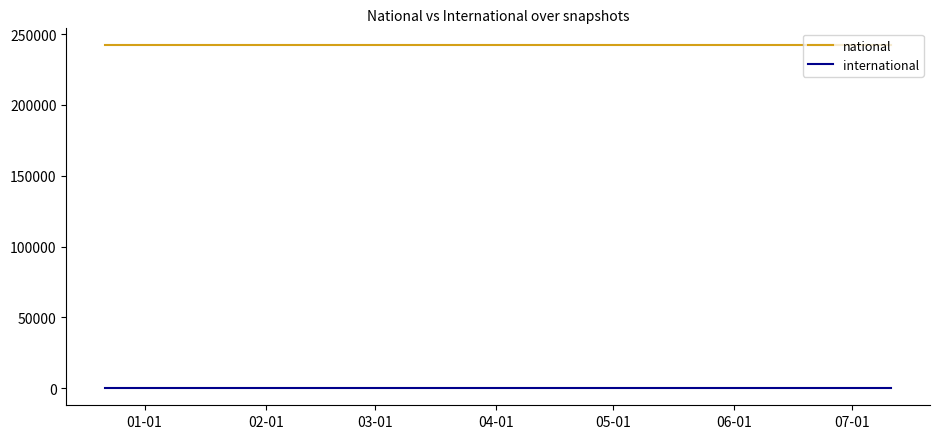

How many lines are shown in the chart?

2